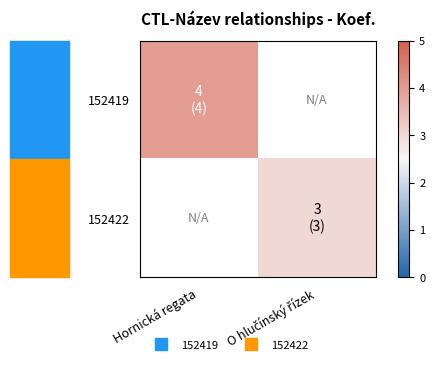

List the series in order of their peak value, highest first.

152419, 152422